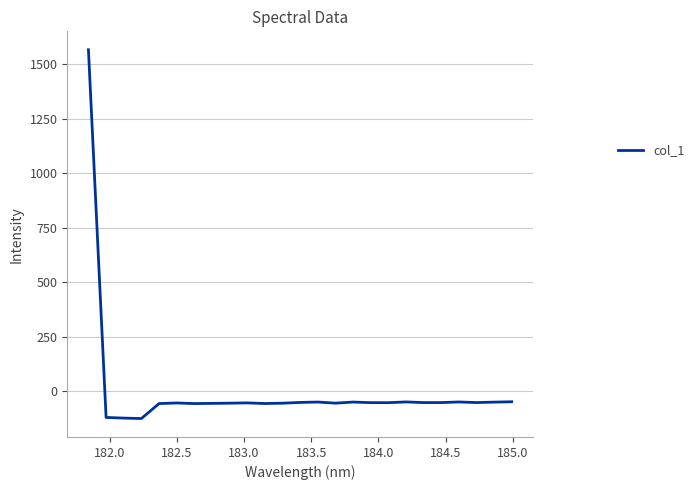

True or false: the data has more than 0 interior local peaks.

True